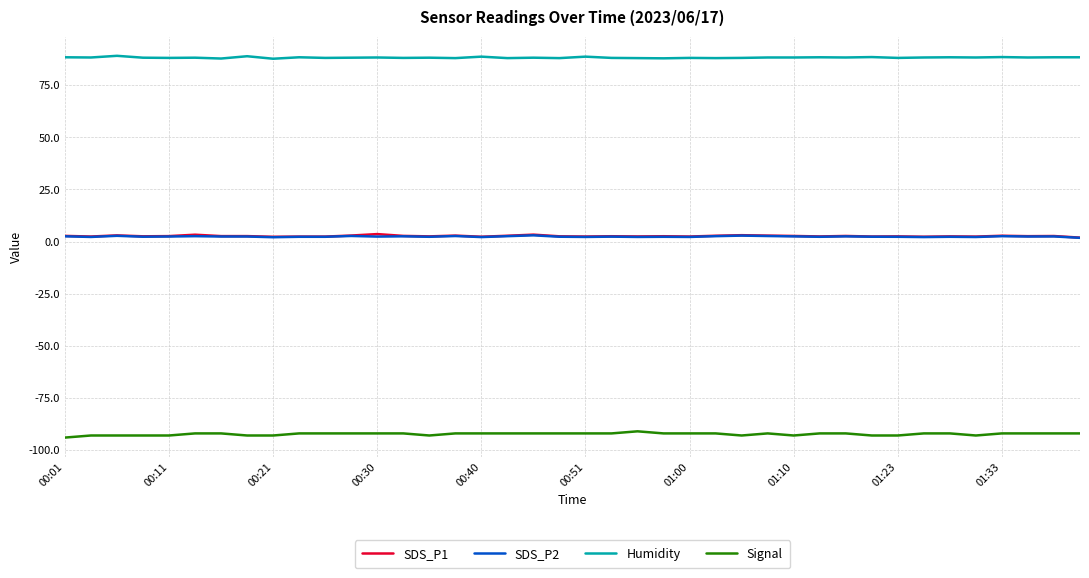

What is the minimum value shown in the chart?

-94.0